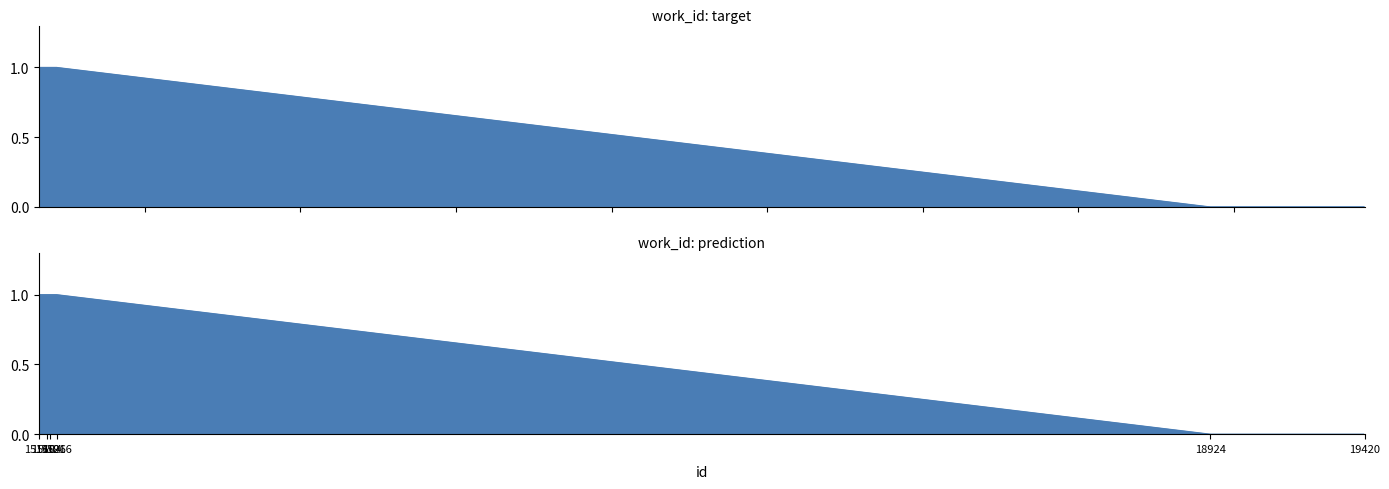

How many lines are shown in the chart?

1